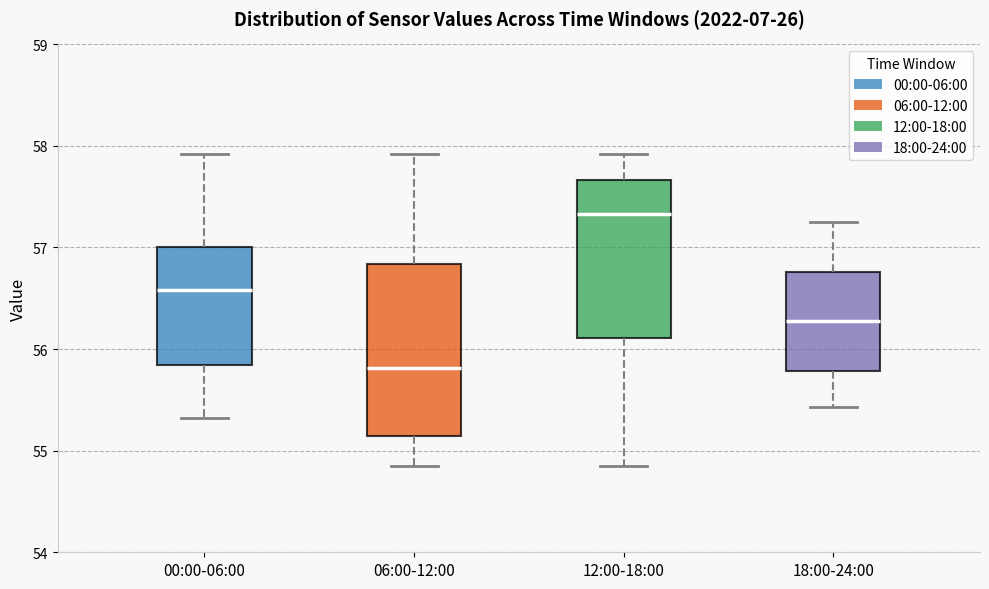

Reading left to right, read every box against the y-axis: the position of its median line, the range the box covers, and the ends of its whiskers. The values are not printed on the chart, so give them approximately, as read against the axis.

00:00-06:00: median 56.6, box 55.8 to 57.0, whiskers 55.3 to 57.9
06:00-12:00: median 55.8, box 55.1 to 56.8, whiskers 54.9 to 57.9
12:00-18:00: median 57.3, box 56.1 to 57.7, whiskers 54.9 to 57.9
18:00-24:00: median 56.3, box 55.8 to 56.8, whiskers 55.4 to 57.3